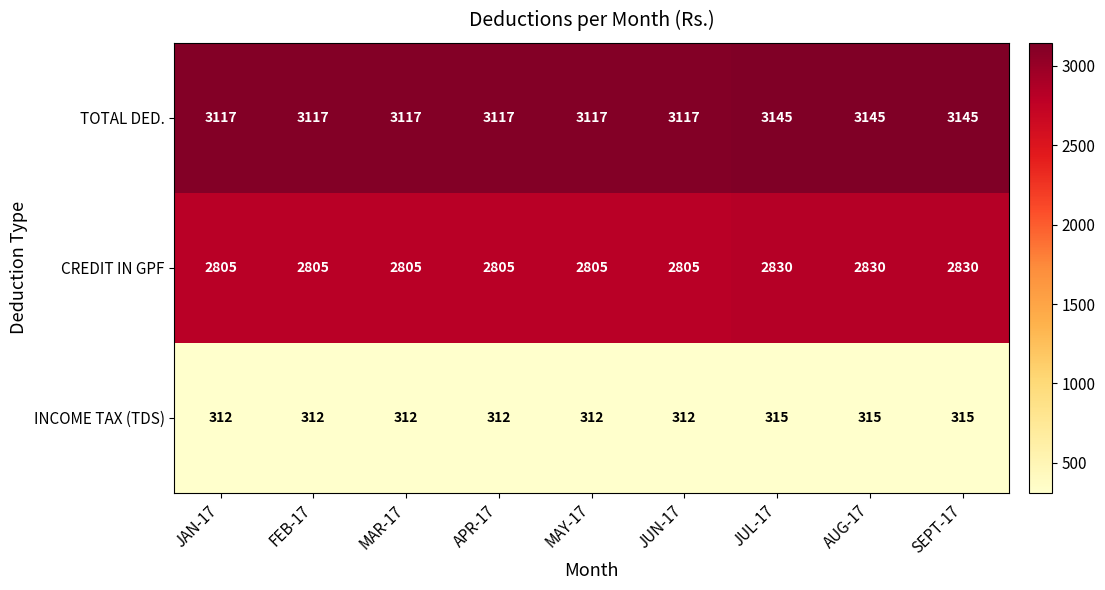

Reading left to right, list all the values displayed in this chart.

TOTAL DED.: 3117	3117	3117	3117	3117	3117	3145	3145	3145
CREDIT IN GPF: 2805	2805	2805	2805	2805	2805	2830	2830	2830
INCOME TAX (TDS): 312	312	312	312	312	312	315	315	315